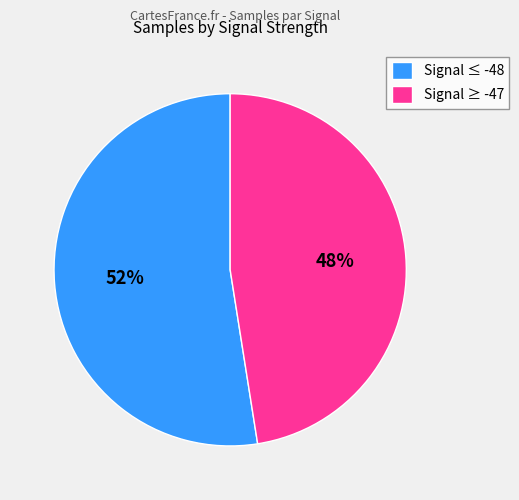

What percentage is the Signal ≥ -47 slice, to the nearest percent?

48%